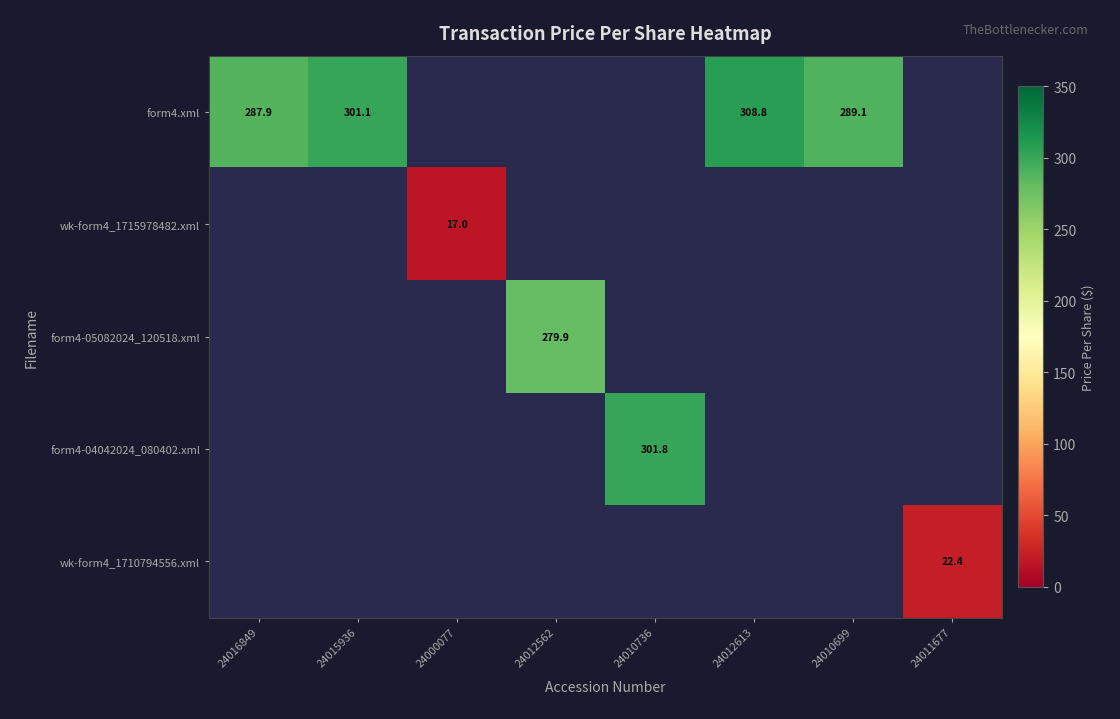

What is the difference between the maximum and minimum values in the form4.xml series?

21.0